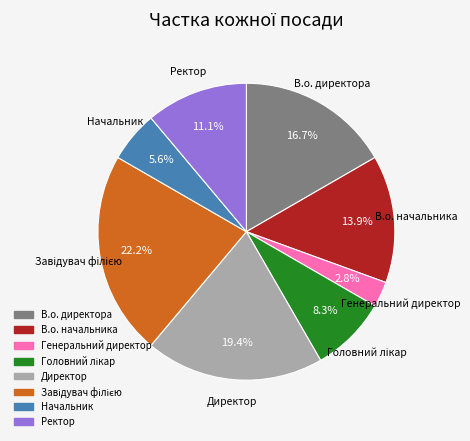

Is there a majority slice in this chart?

No